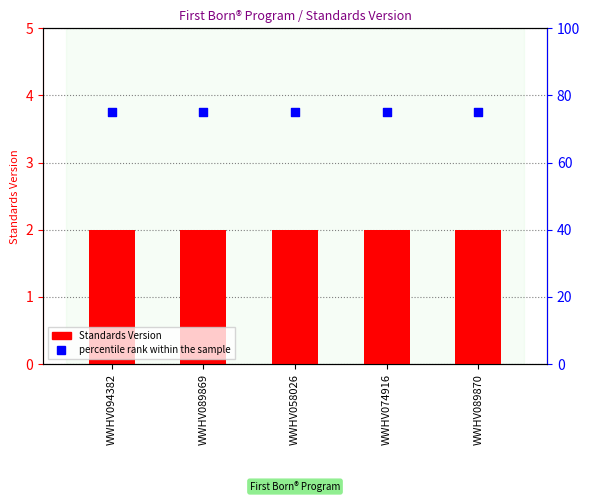

What is the total value across all series at WWHV089870?

77